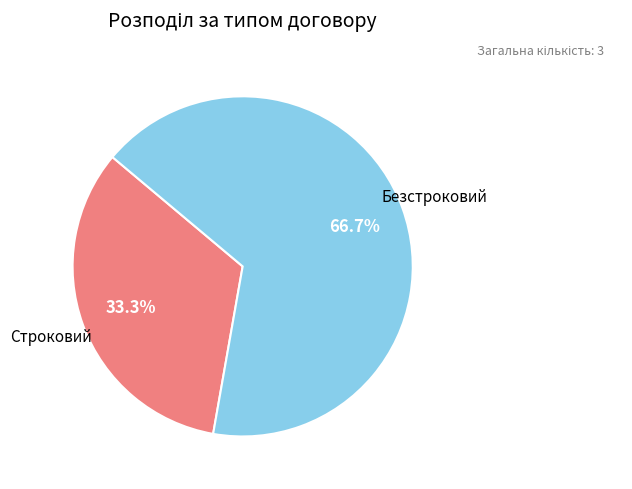

How many slices are in this pie chart?

2